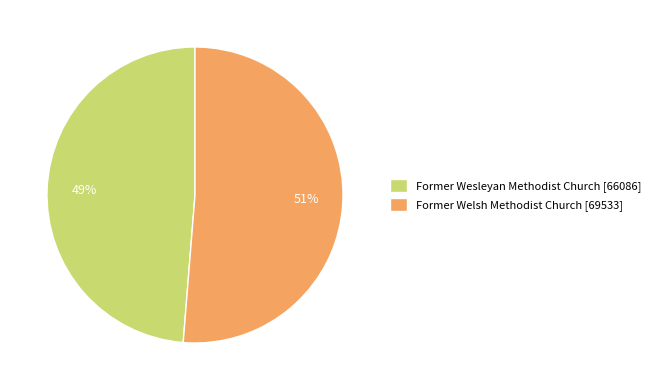

What is the smallest slice in the pie chart?

Former Wesleyan Methodist Church